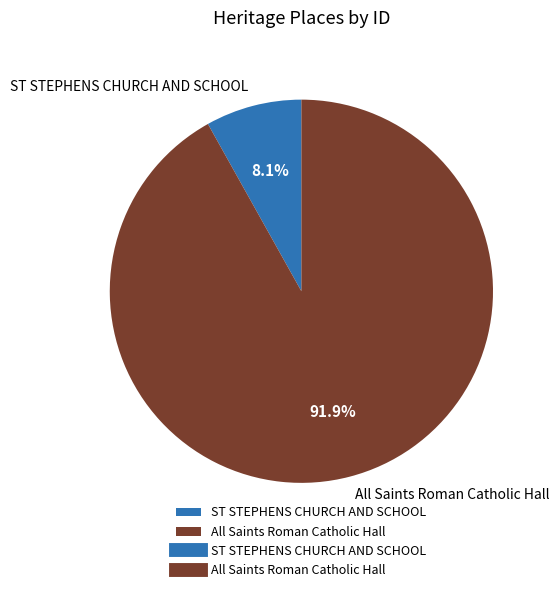

What percentage is the ST STEPHENS CHURCH AND SCHOOL slice, to the nearest percent?

8%